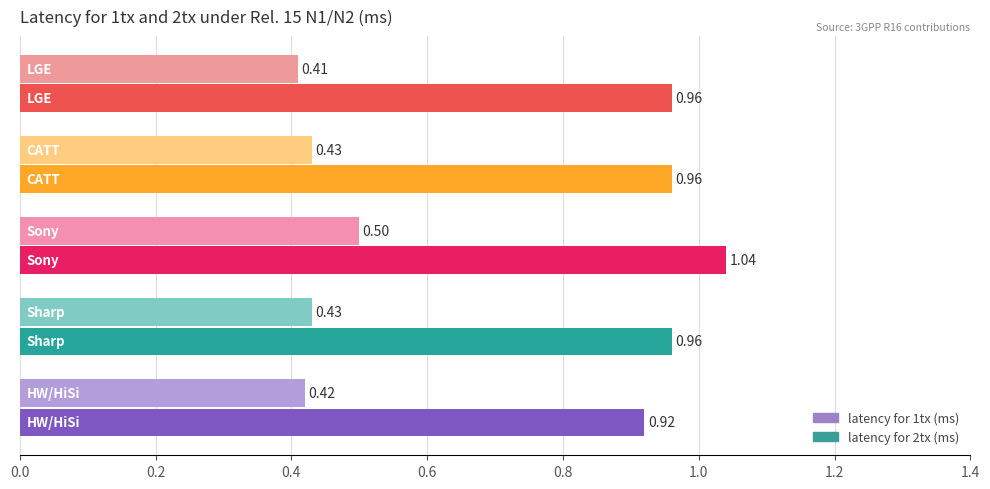

Which series has the largest range (max minus min)?

latency for 2tx (ms)